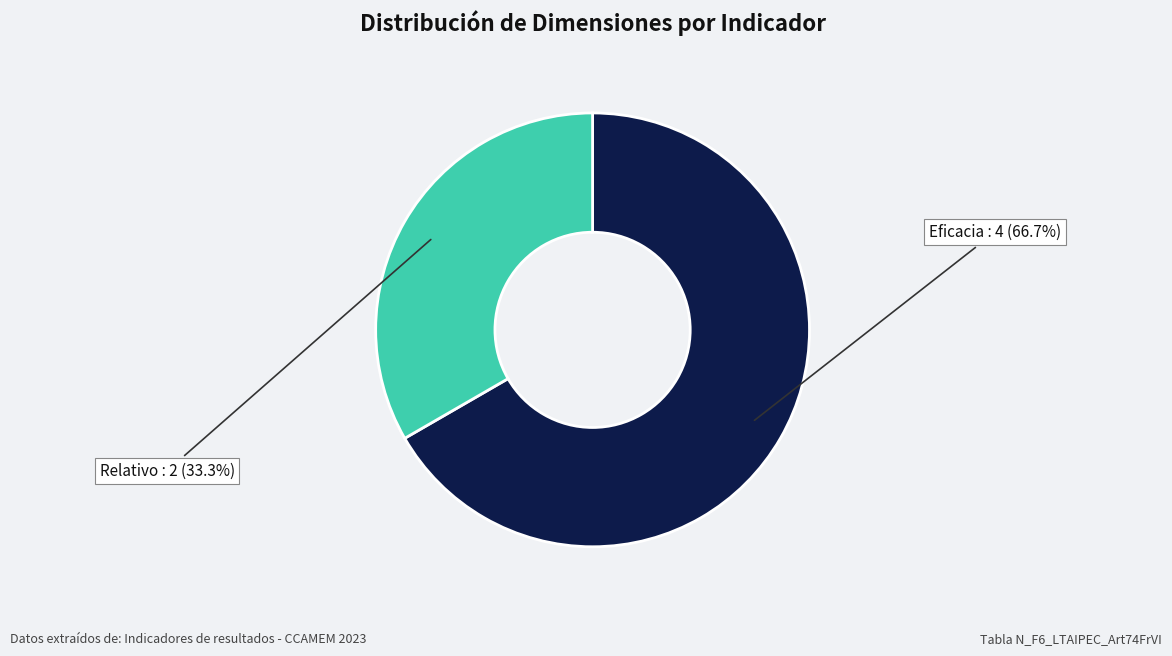

Is there a majority slice in this chart?

Yes